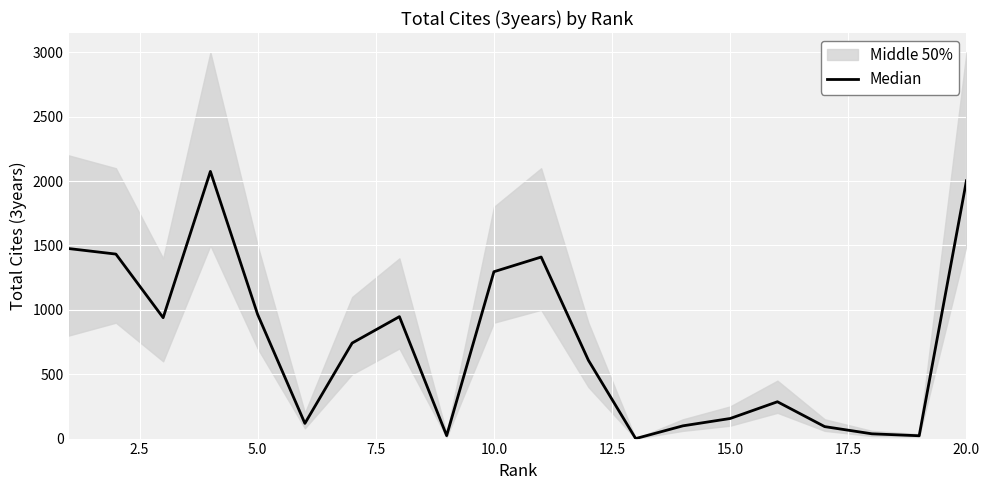

True or false: the data shows 573 at 20.0.

False